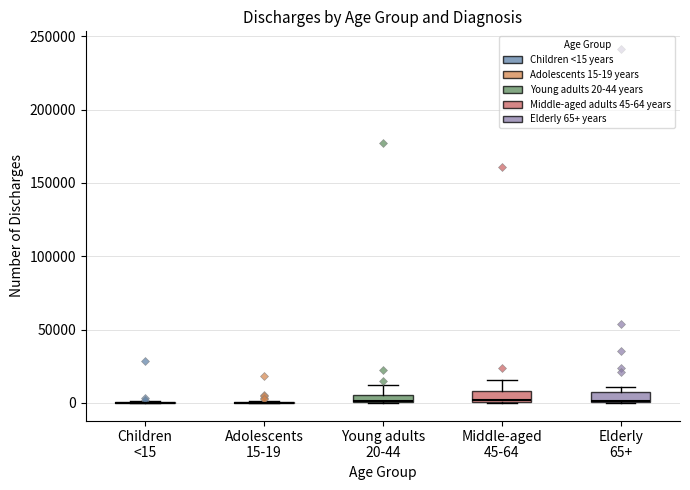

Where is the lower edge of the box for Middle-aged 45-64 on the y-axis? The values are not printed on the chart, so give them approximately, as read against the axis.

0